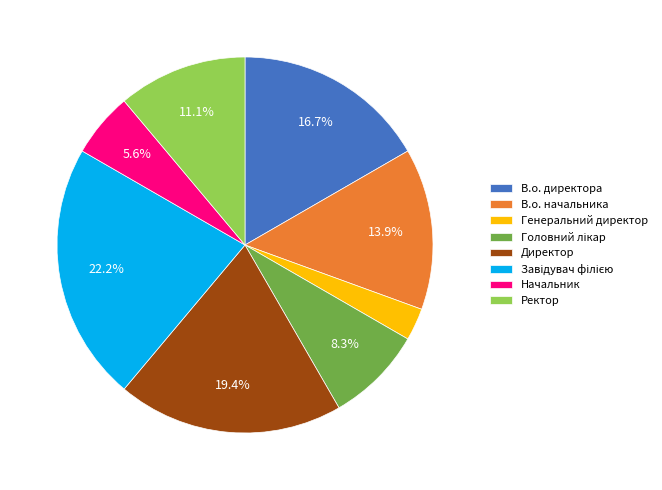

Between В.о. директора and В.о. начальника, which is larger?

В.о. директора